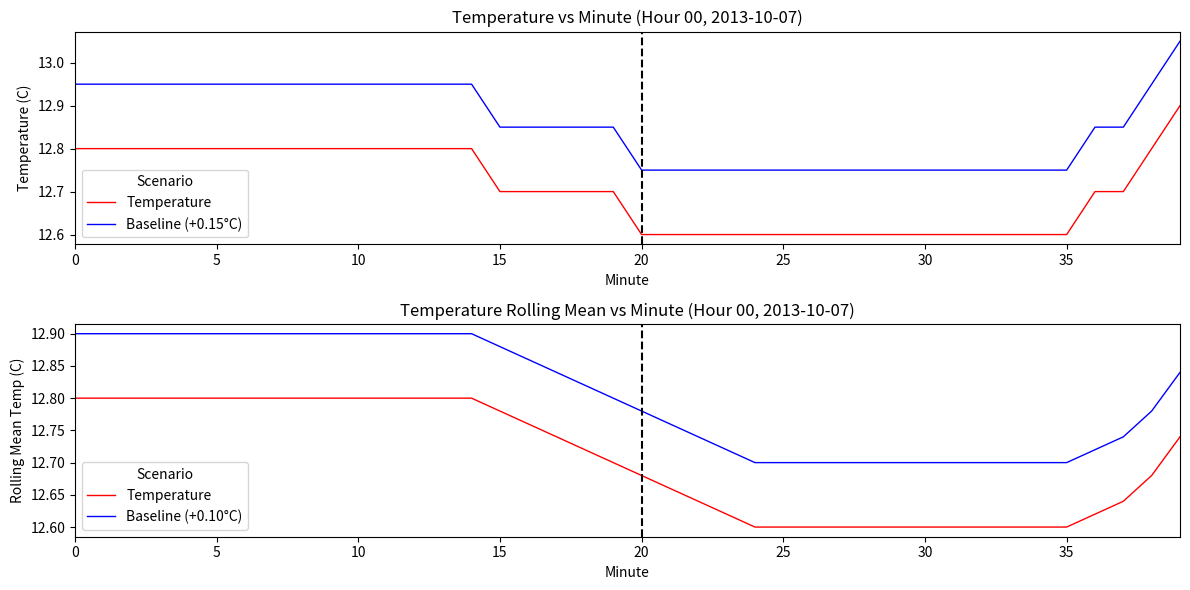

What is the minimum value shown in the chart?

12.6